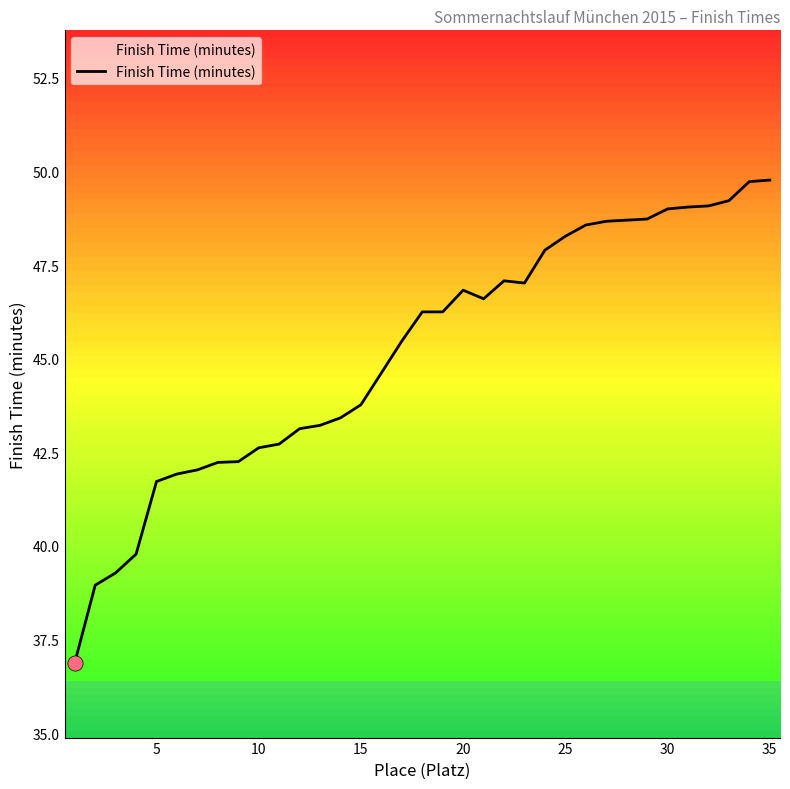

What is the maximum value for Finish Time (minutes)?

49.8